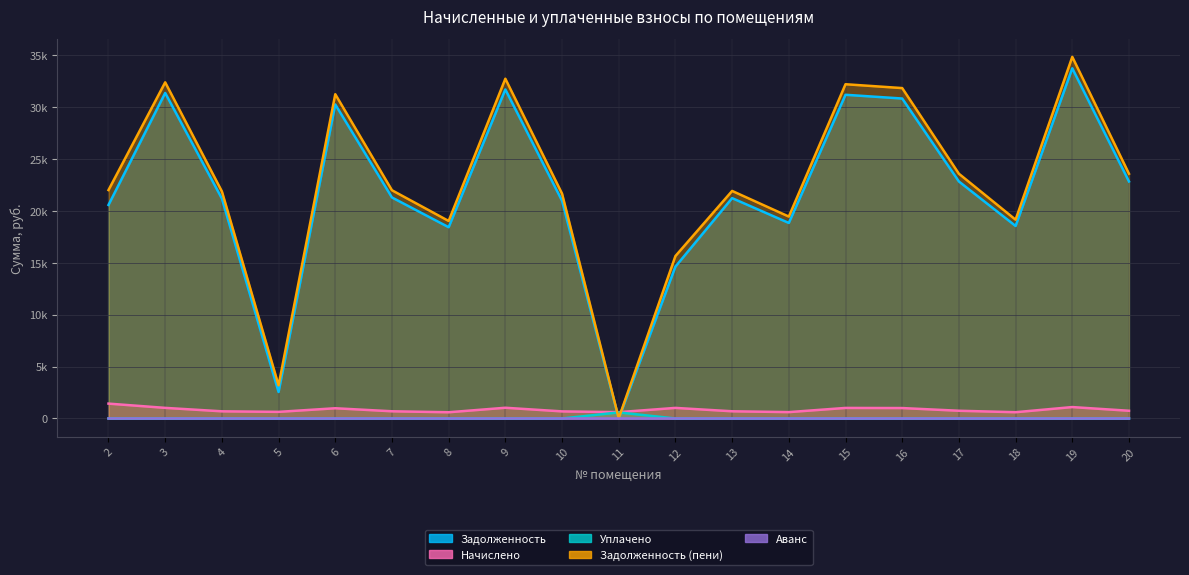

What is the sum of all Задолженность (пени) values?

427979.8